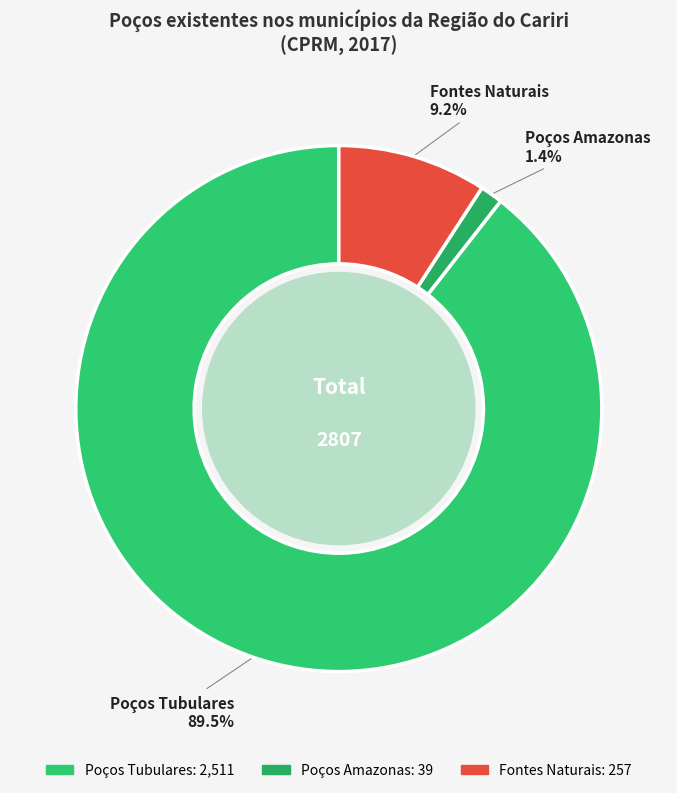

Does Poços Amazonas account for over 50% of the chart?

No